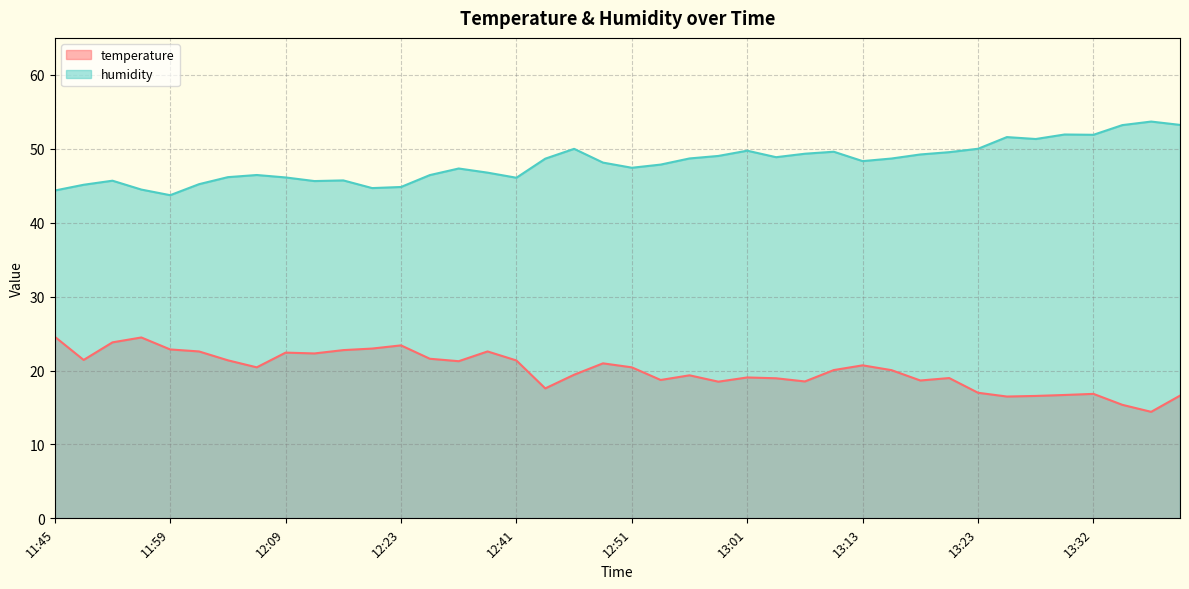

Which has a higher value, 12:21 or 12:14?

12:21